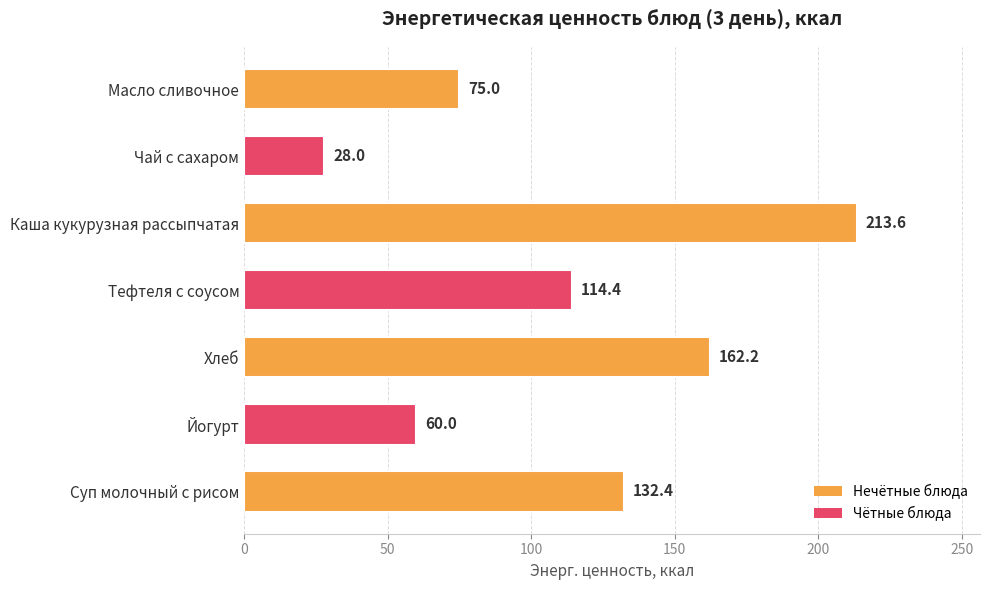

What is the average value?

112.2